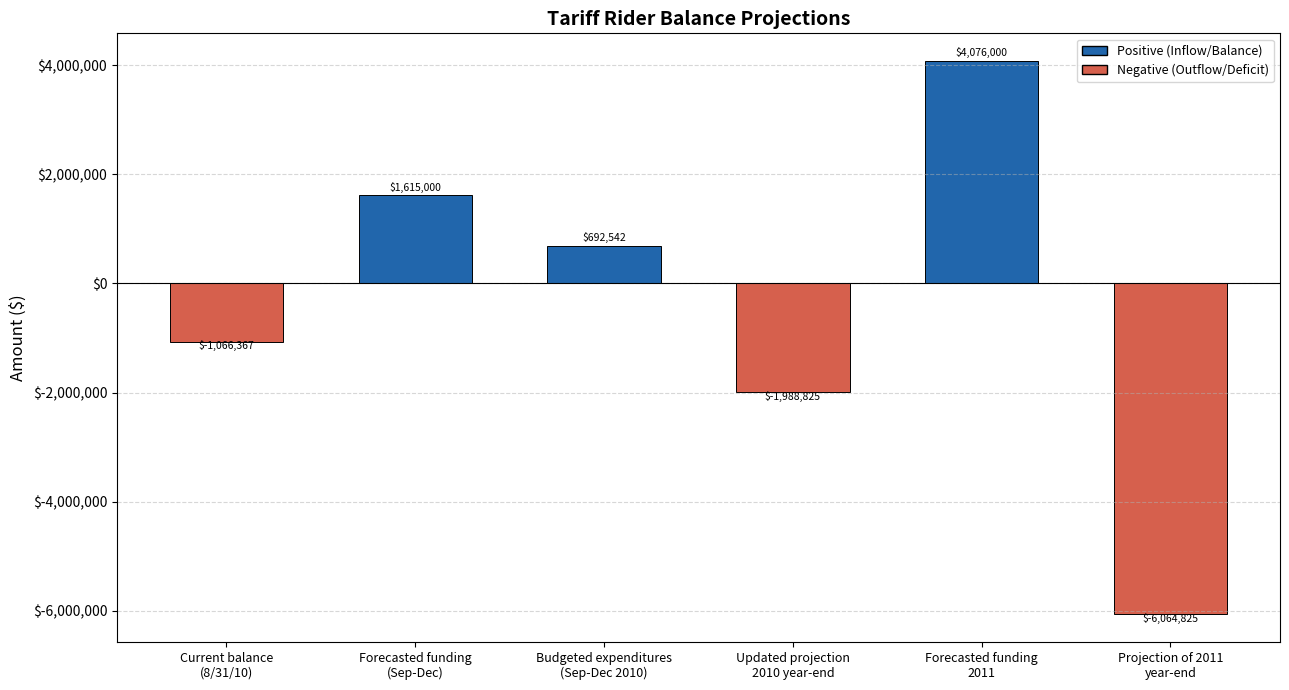

What is the value of the 6th bar from the left?

-6064825.2